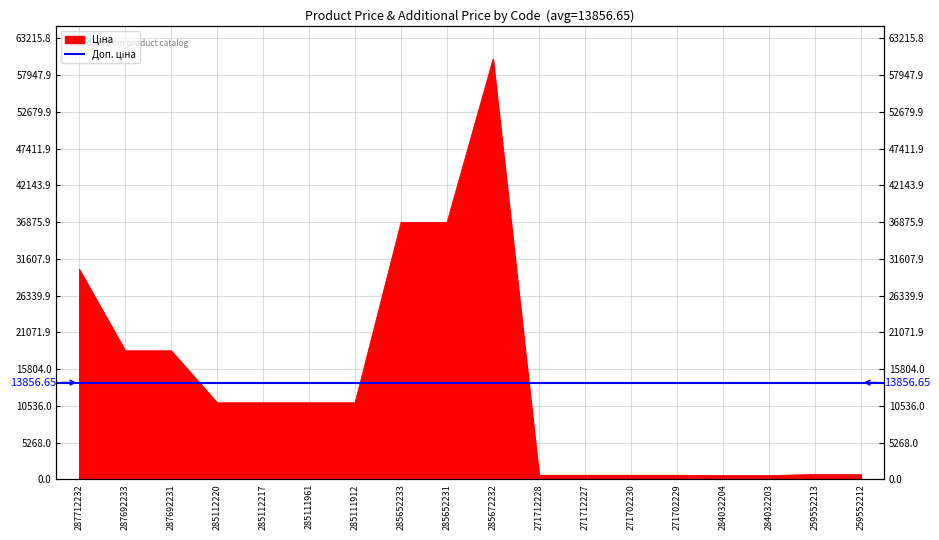

True or false: there are more than 0 points higher than both neighbors.

True